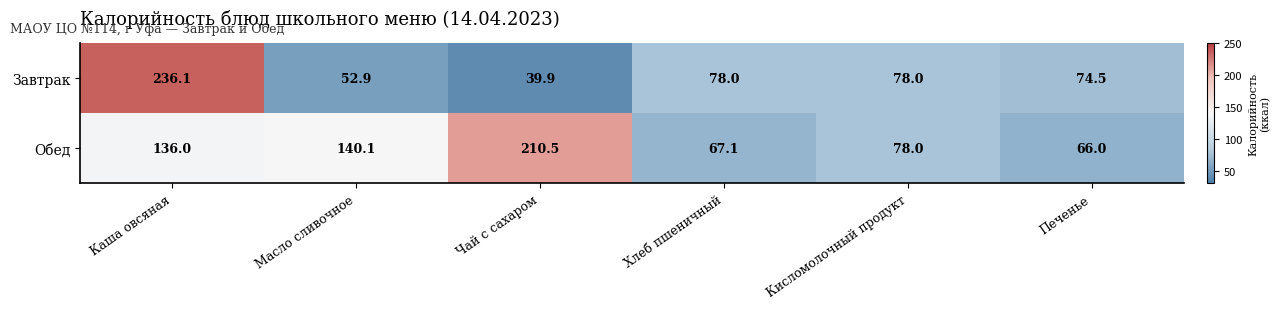

At which category does the chart reach its peak across all series?

Каша овсяная